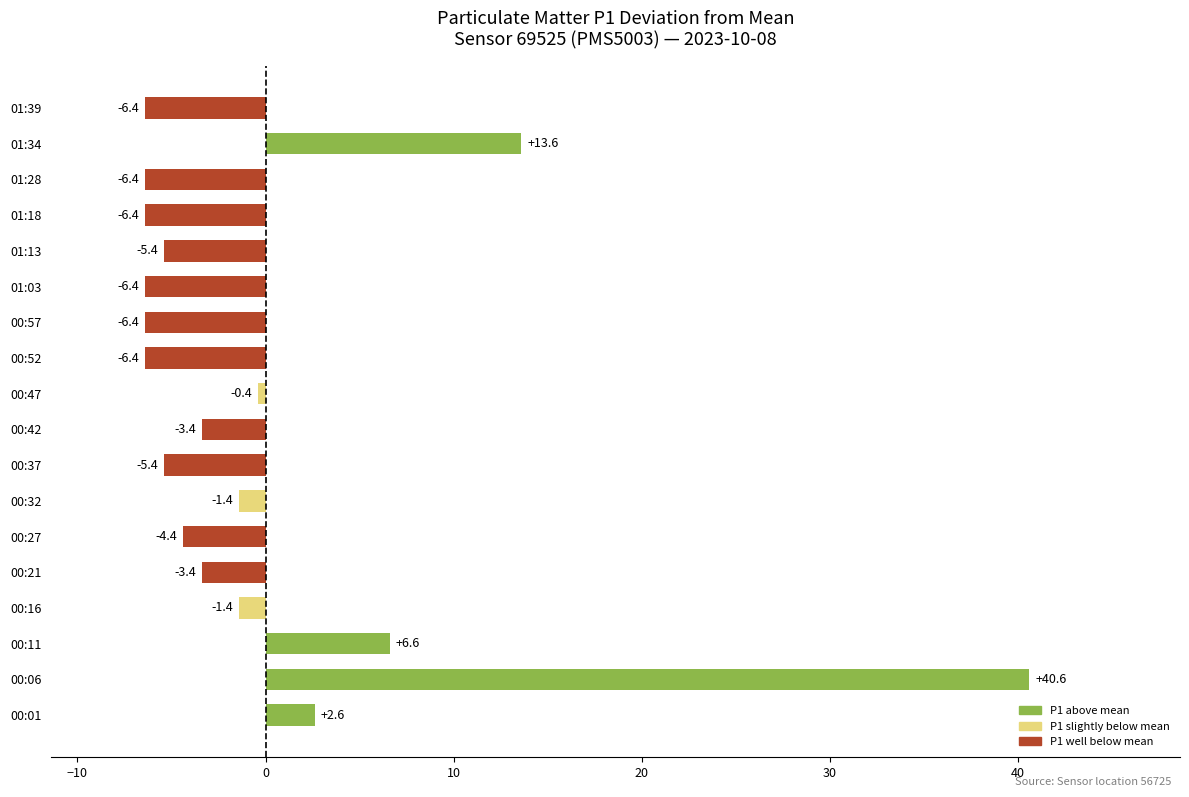

How many data points does each series have?

18